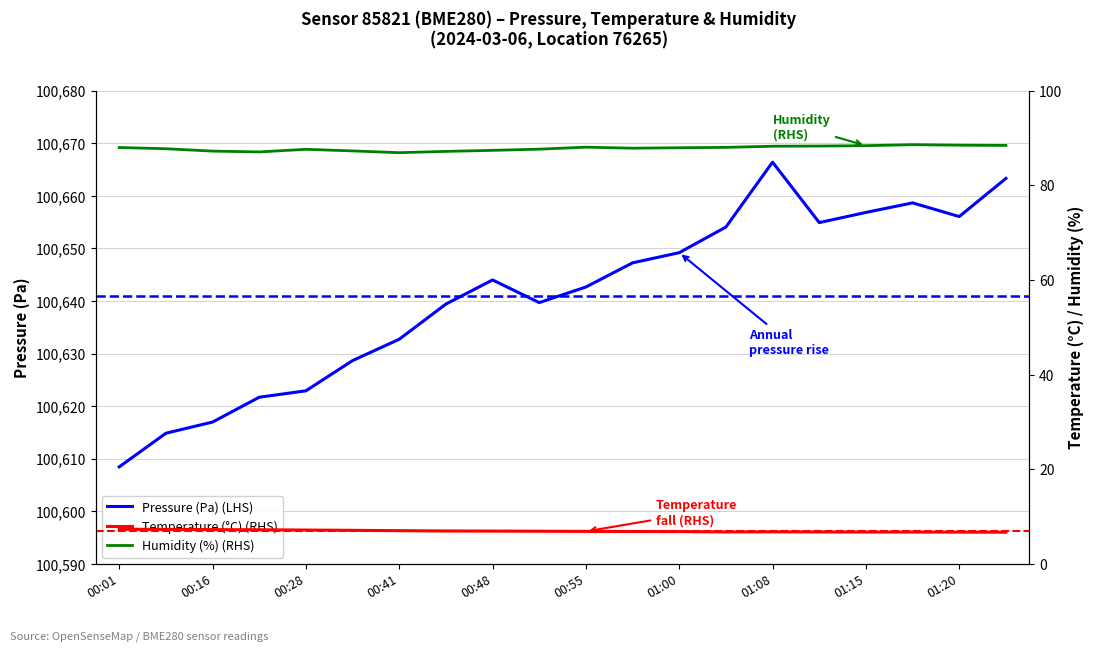

Which category has the highest value in the Temperature (°C) (RHS) series?

00:01